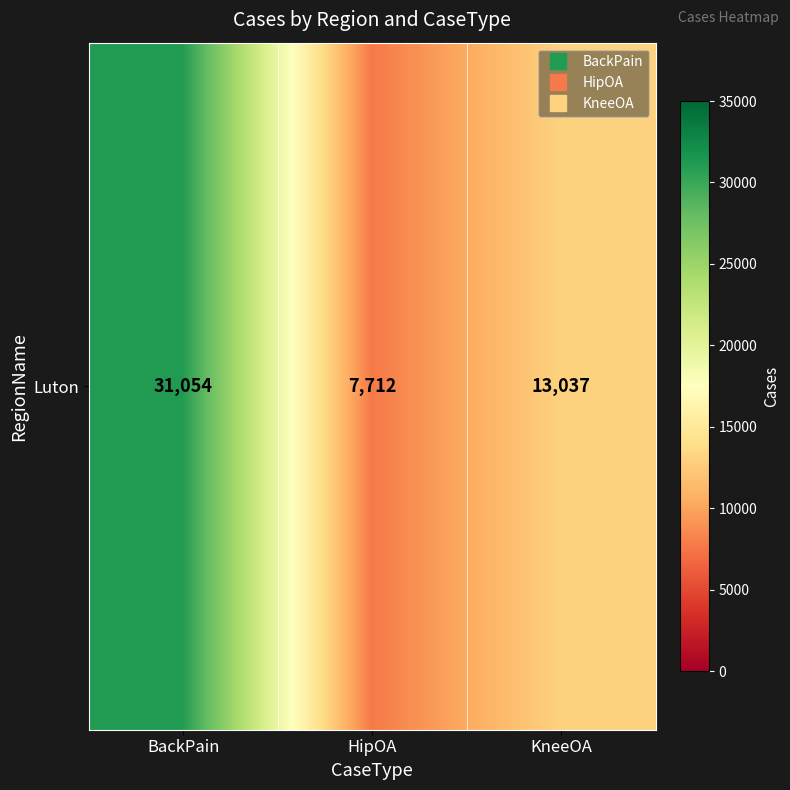

Rank the categories by value from highest to lowest.

BackPain, KneeOA, HipOA